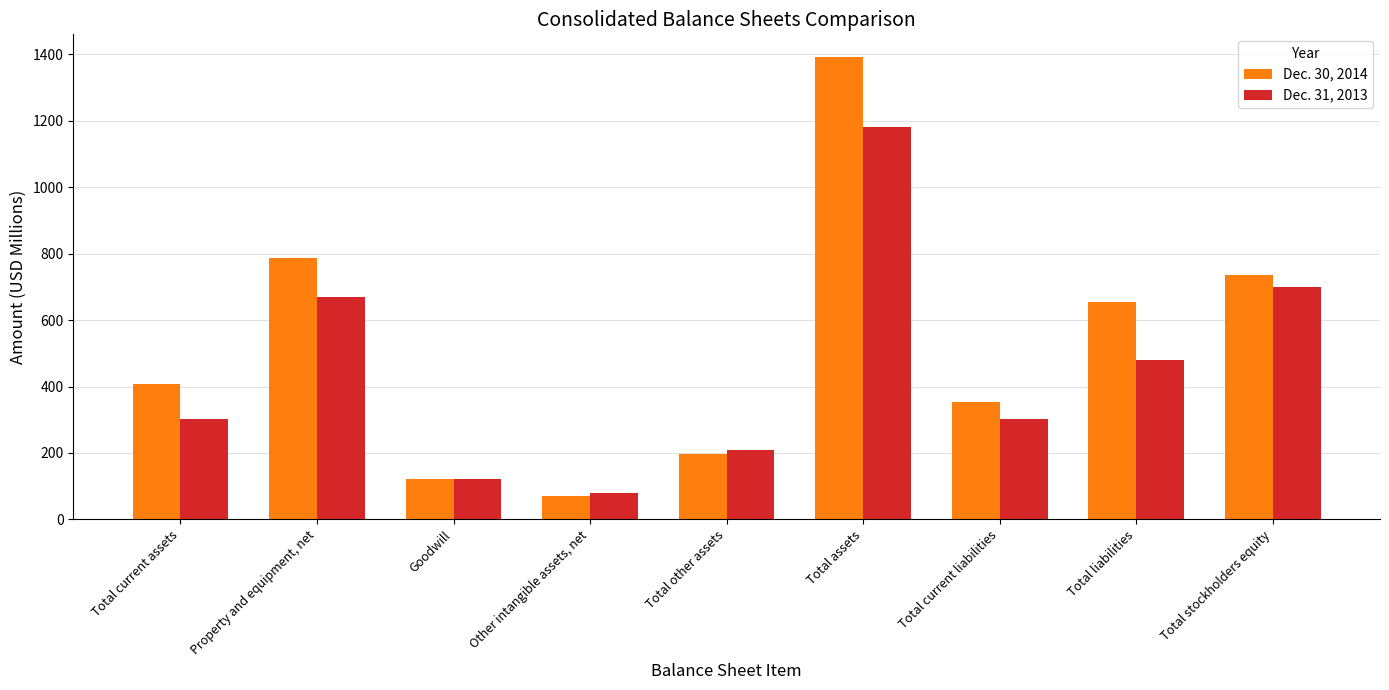

Where does the Dec. 31, 2013 series first go above 303?

Property and equipment, net